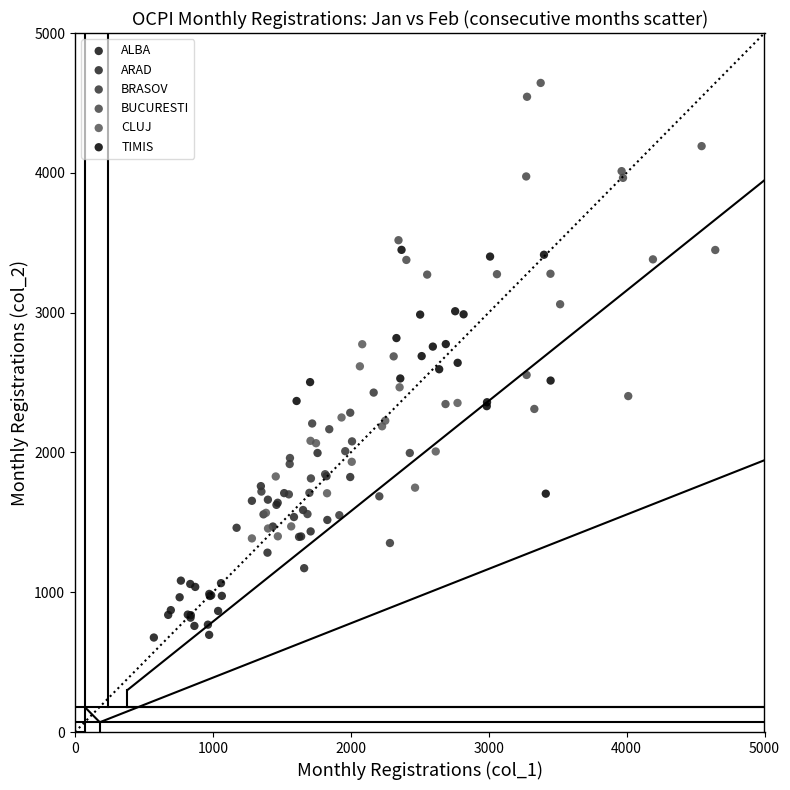

Which series has the largest Y range (max minus min)?

BUCURESTI